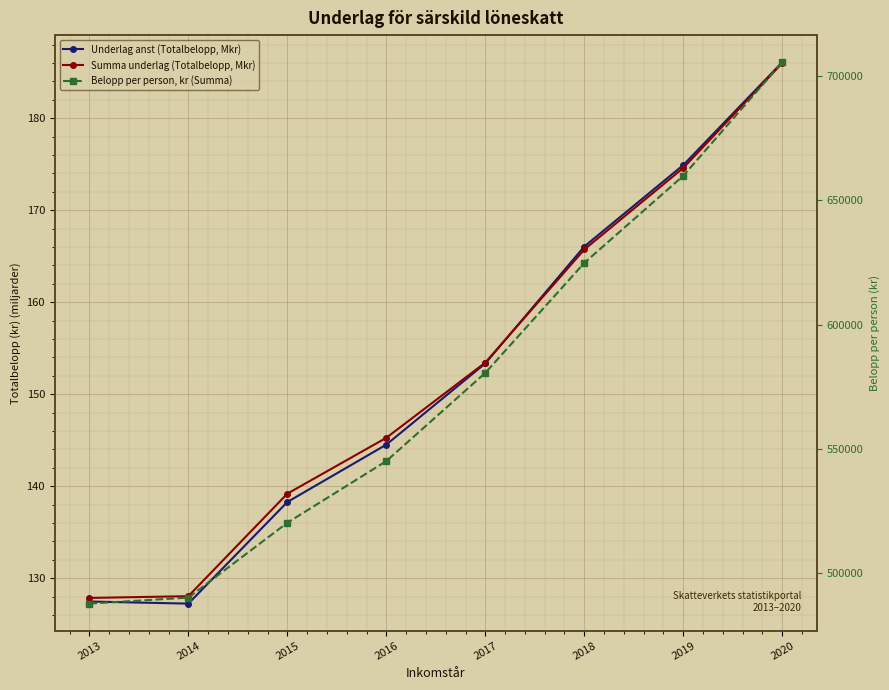

What is the value of the Belopp per person, kr (Summa) point at the 5th from the left?

580623.0